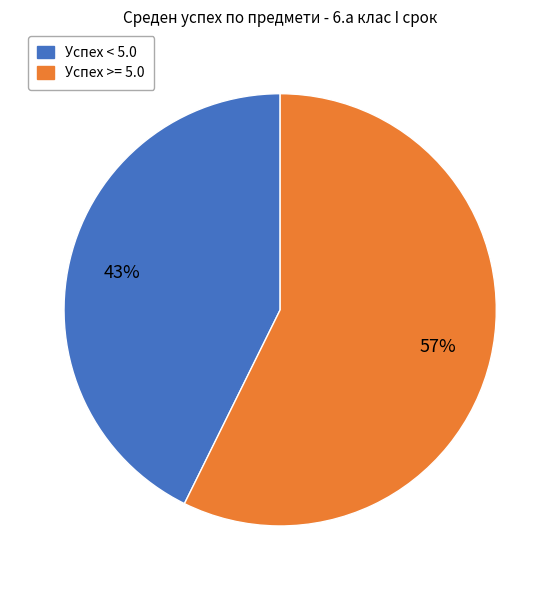

What is the largest slice in the pie chart?

Успех >= 5.0